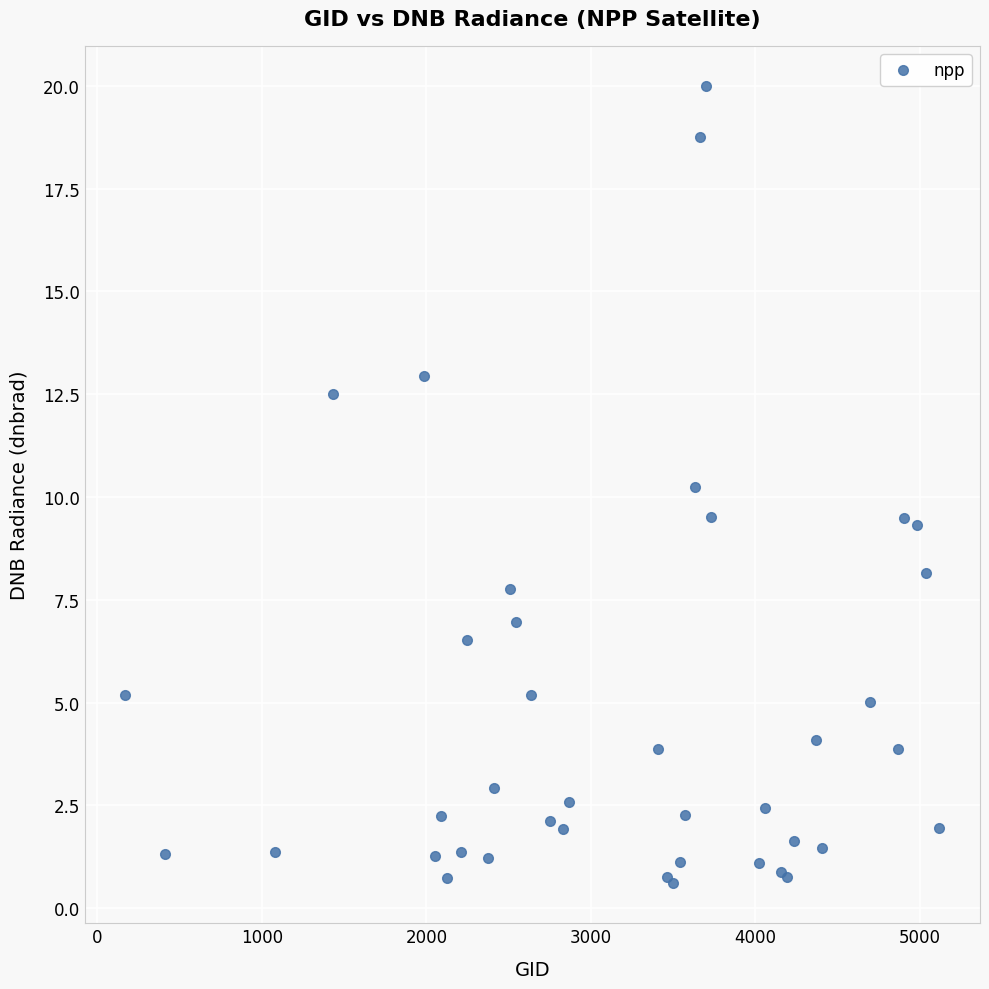

What Y value in the scatter plot is closest to 10?

10.2